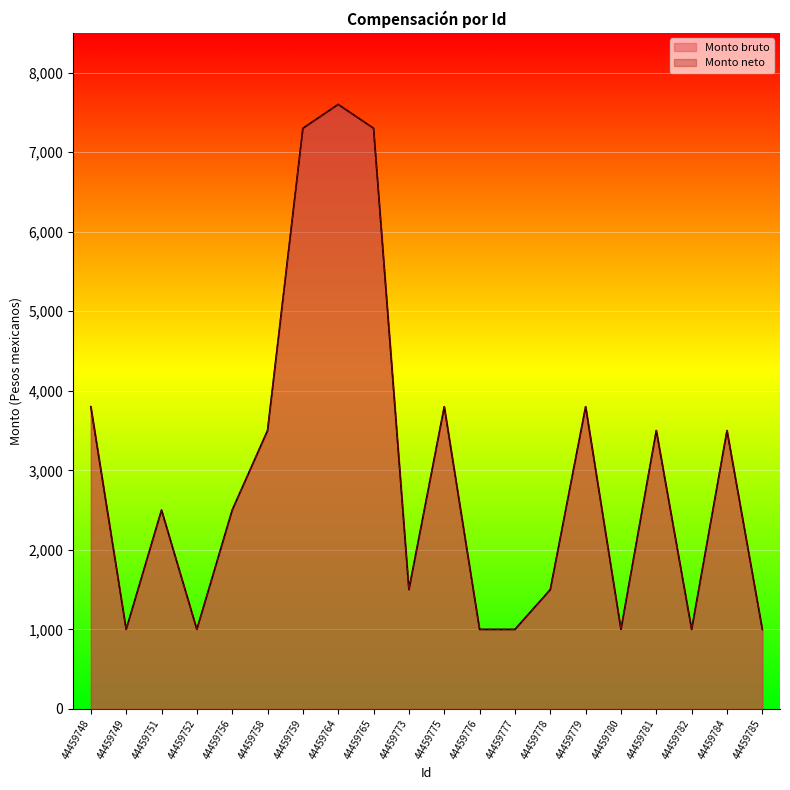

Is it true that Monto bruto equals 3800 at 44459748?

True